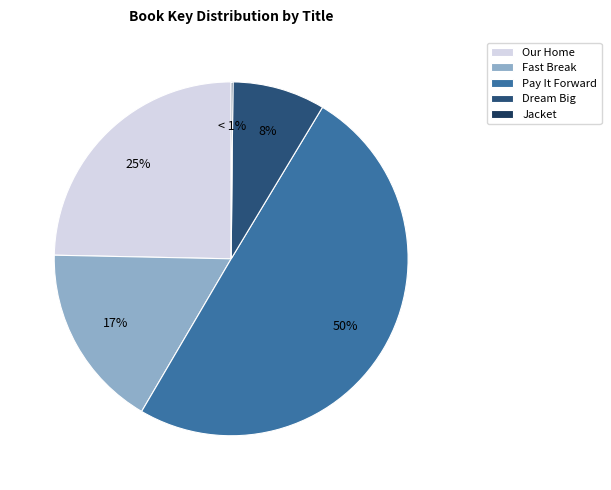

Which has a higher value, Our Home or Dream Big?

Our Home